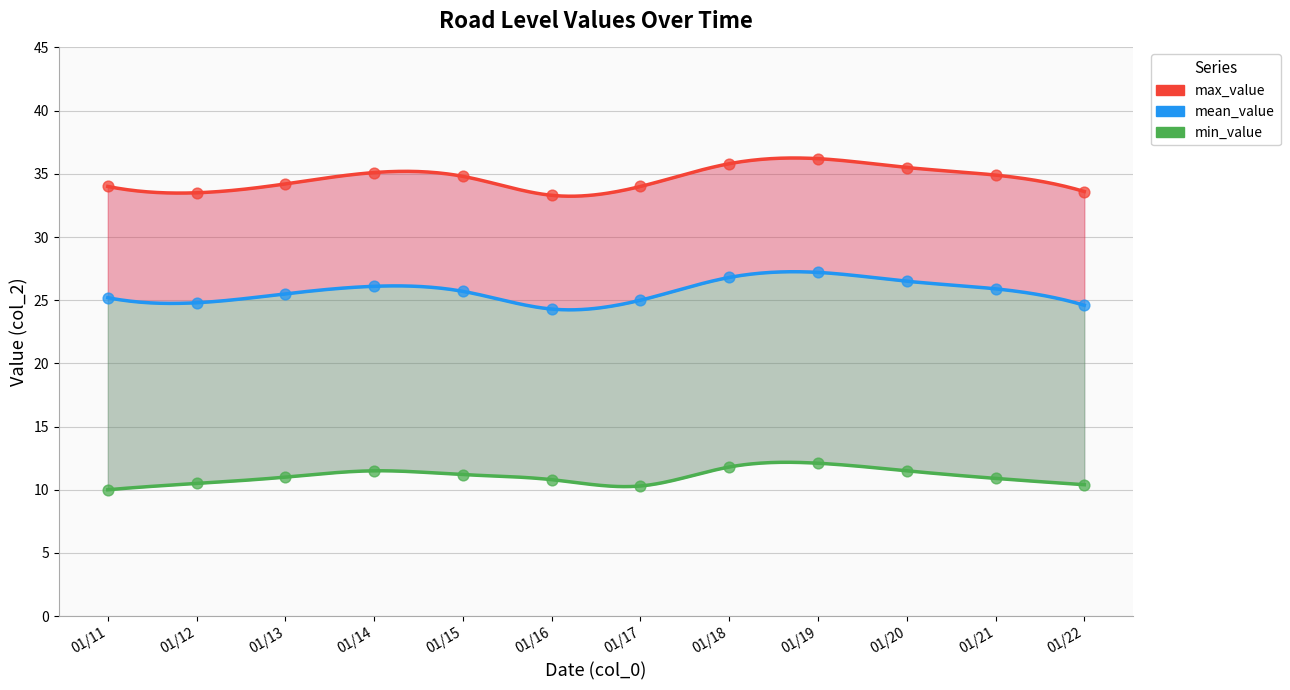

Which series has the widest spread of Y values?

max_value